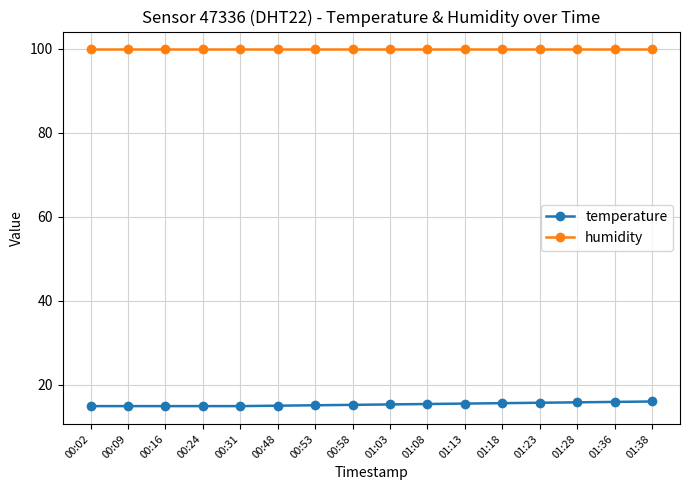

What is the smallest value displayed?

14.9